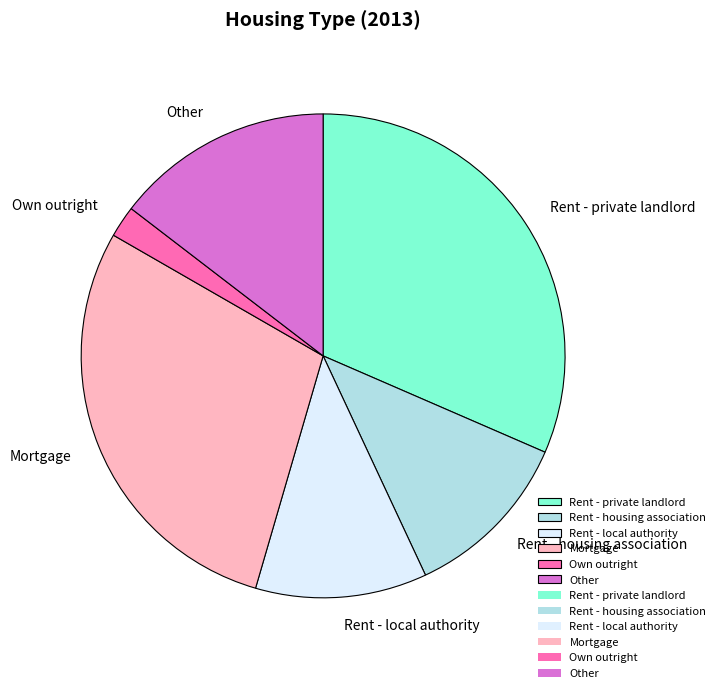

Is there any slice that represents more than half of the pie?

No